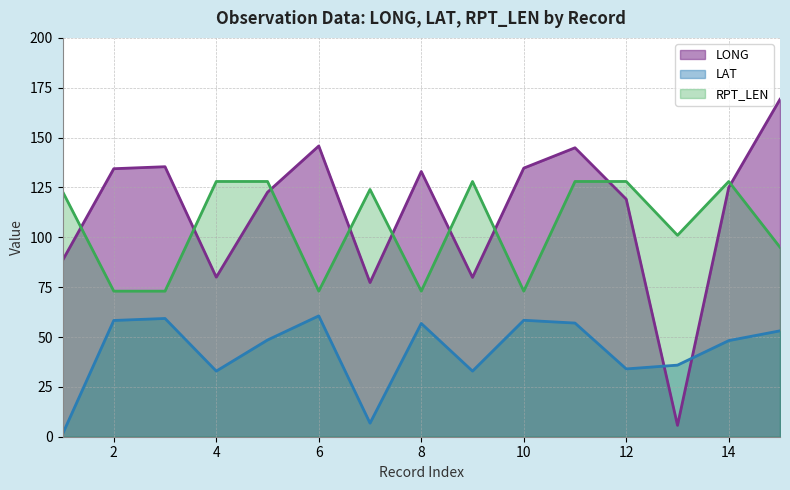

List the series in order of their peak value, highest first.

LONG, RPT_LEN, LAT